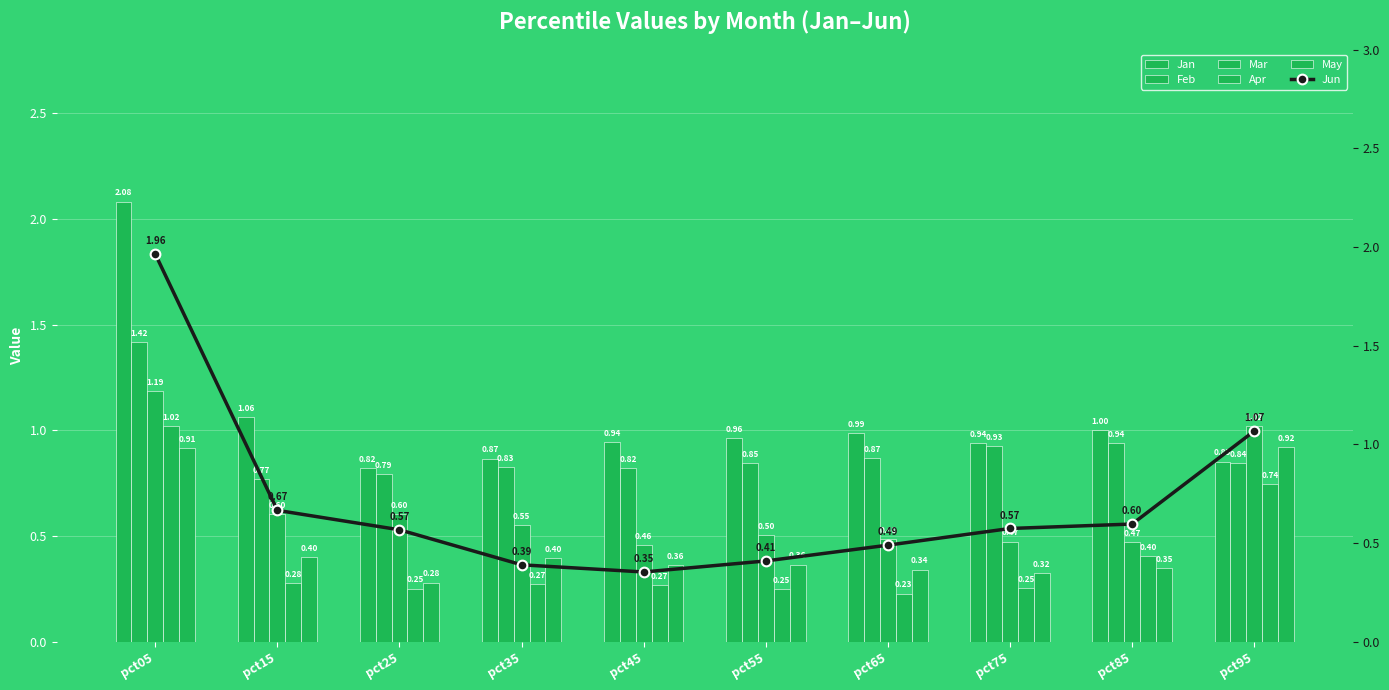

Is it true that May equals 0.4 at pct15?

True